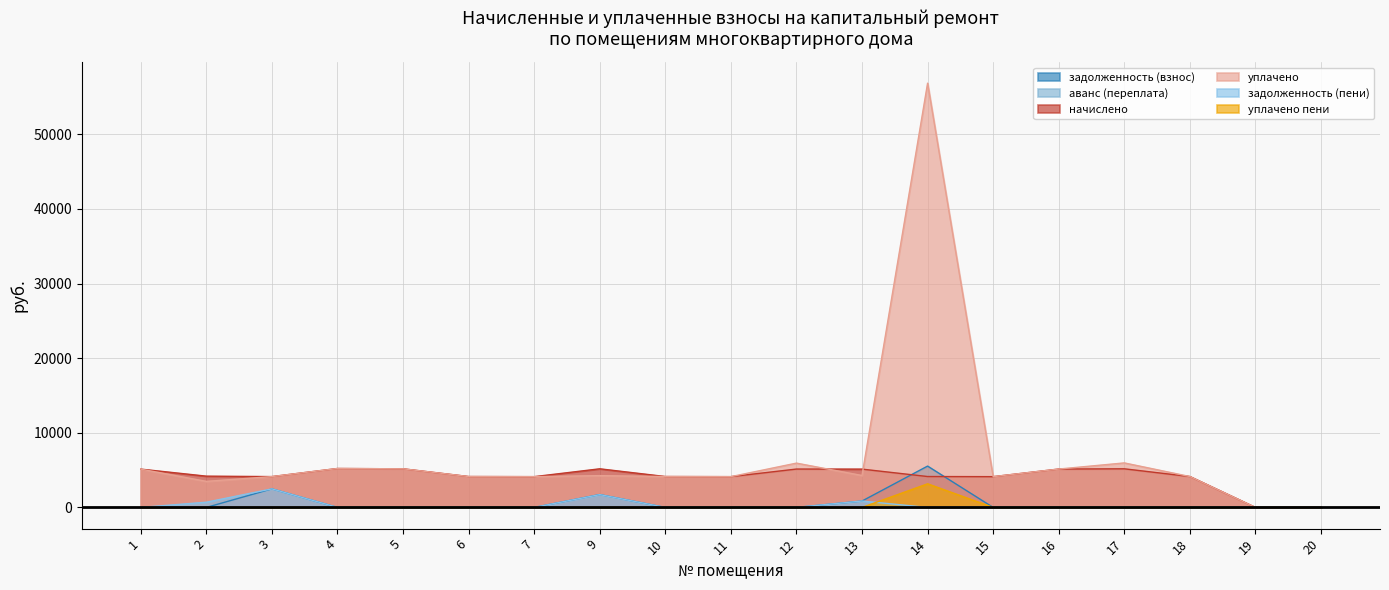

Is the value of начислено at 7 greater than the value of задолженность (пени) at 3?

Yes